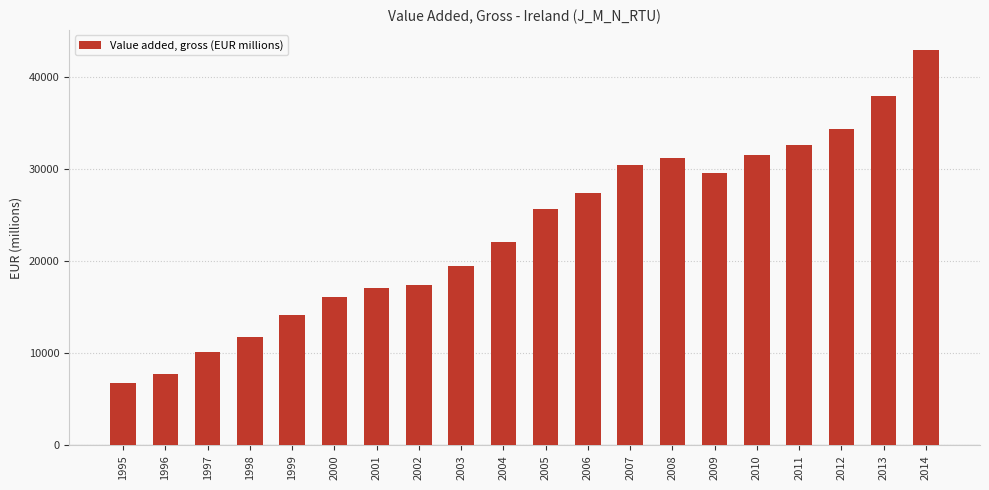

Does the chart contain stacked bars?

No